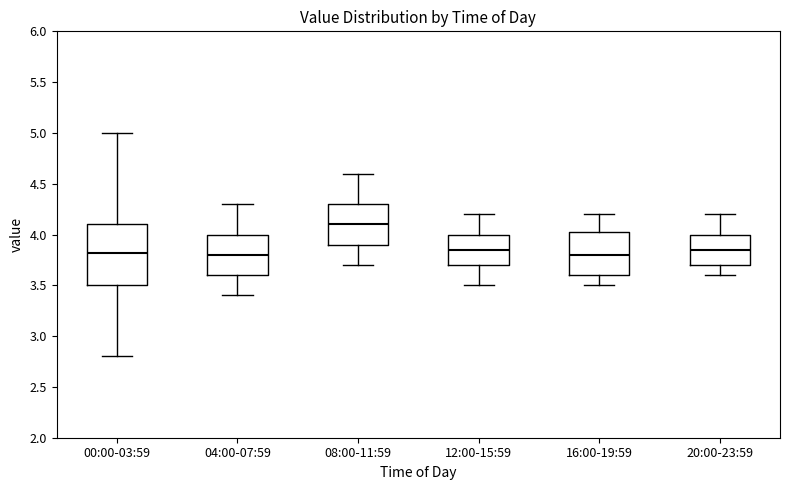

Which box has the highest median line?

08:00-11:59